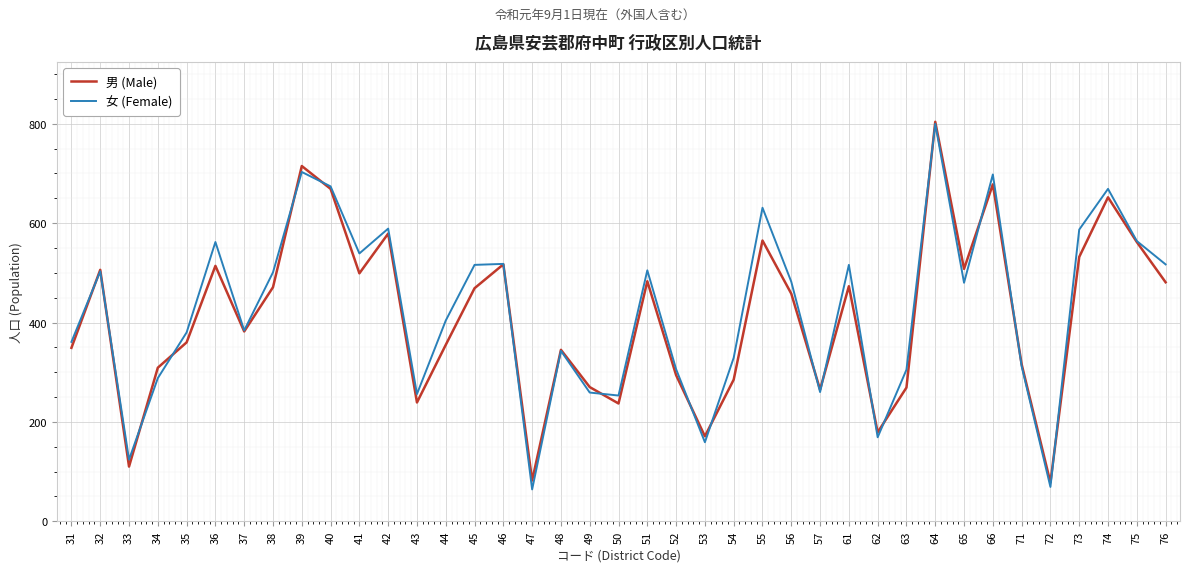

Read the 男 (Male) value at 72, to the nearest 50.

100